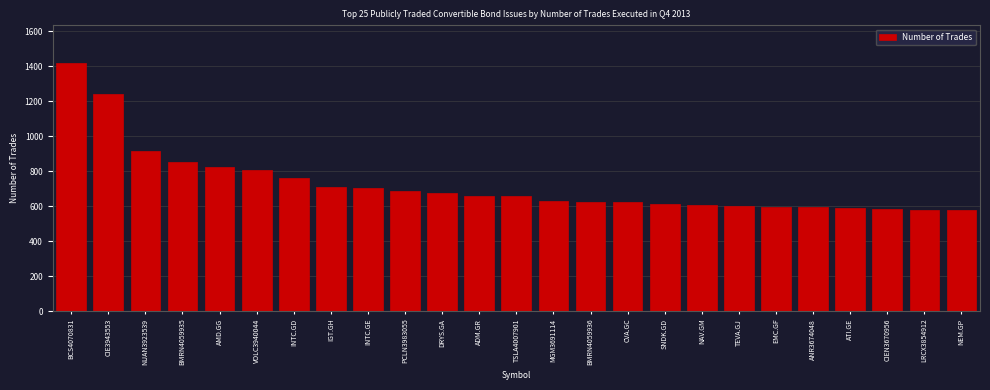

What is the difference between the maximum and minimum values?

844